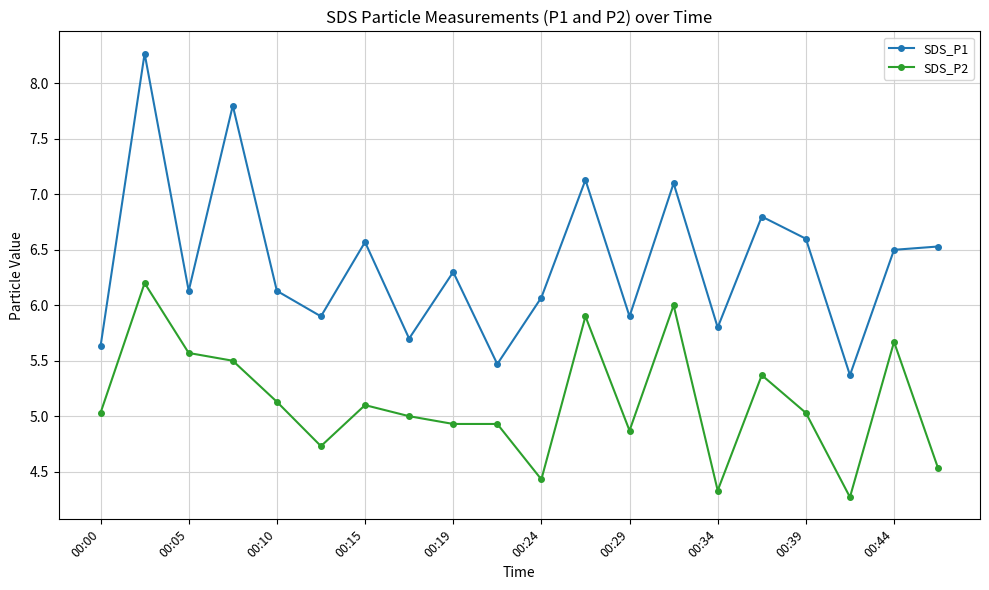

Which series has the largest total across all categories?

SDS_P1